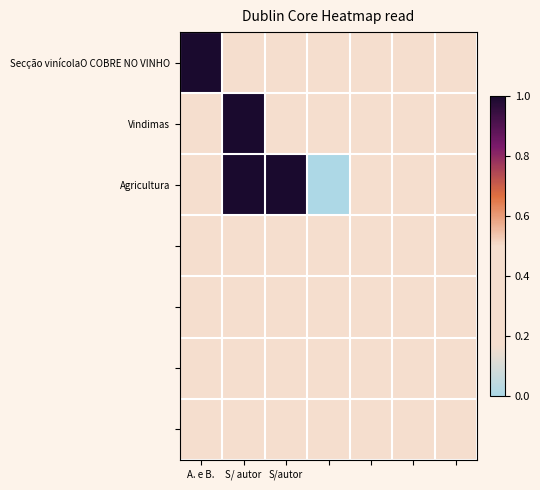

Which label corresponds to the largest value in the chart?

A. e B.